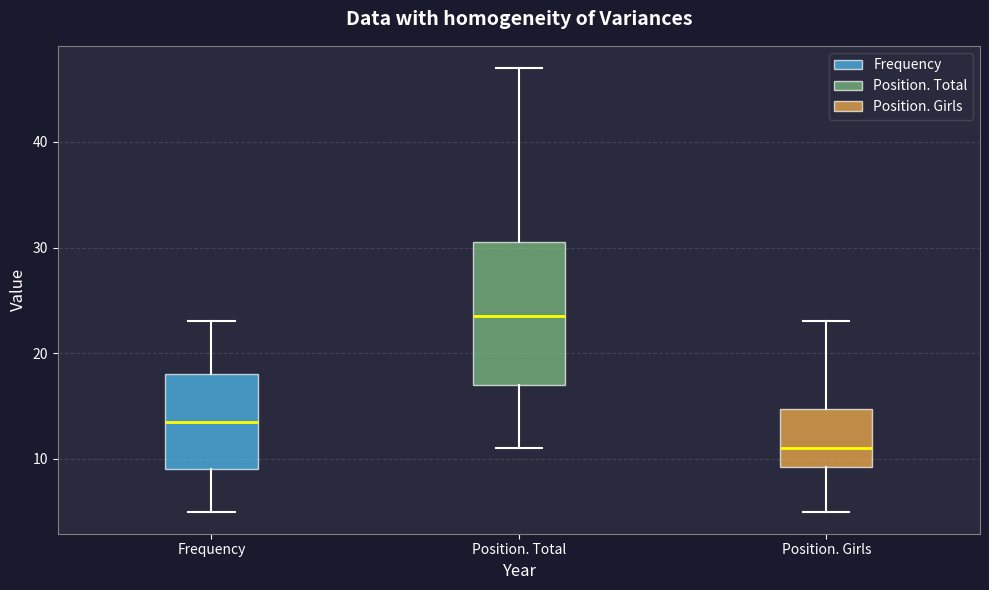

Which box's median line is the lowest?

Position. Girls